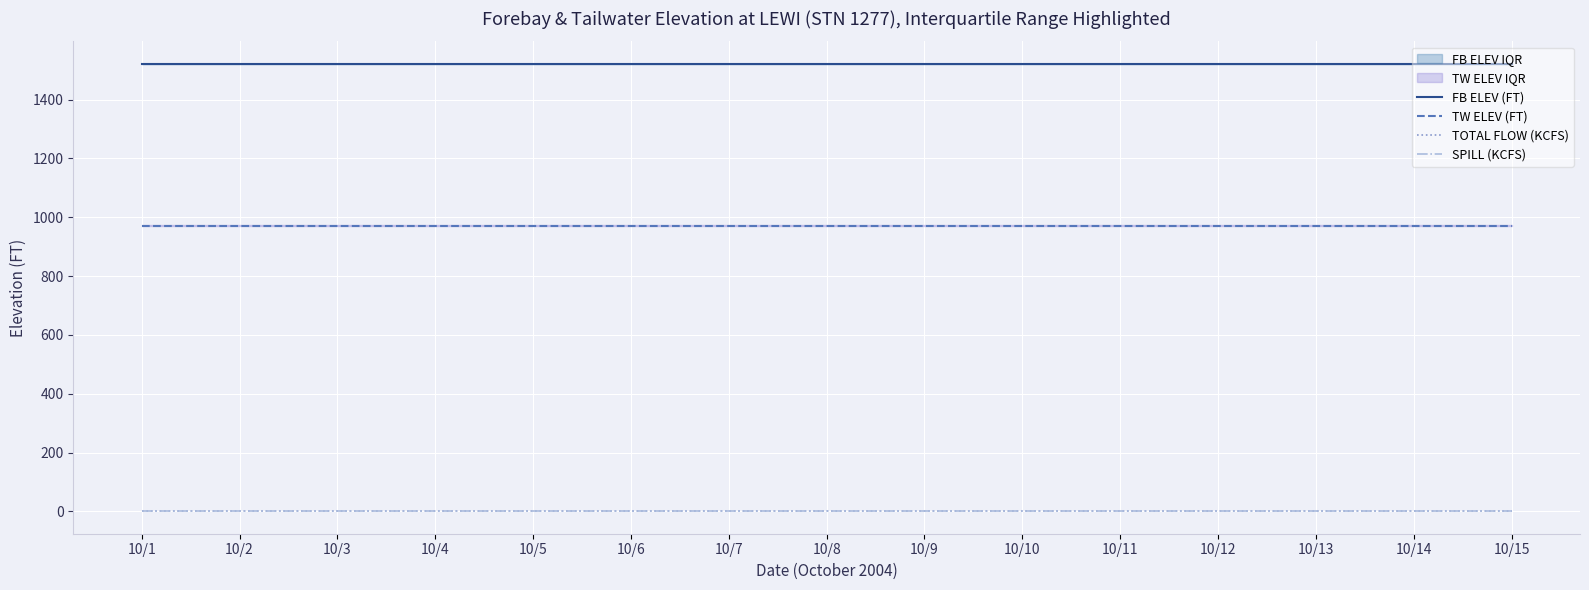

True or false: FB ELEV (FT) has a value of 2639.5 at 10/7.

False